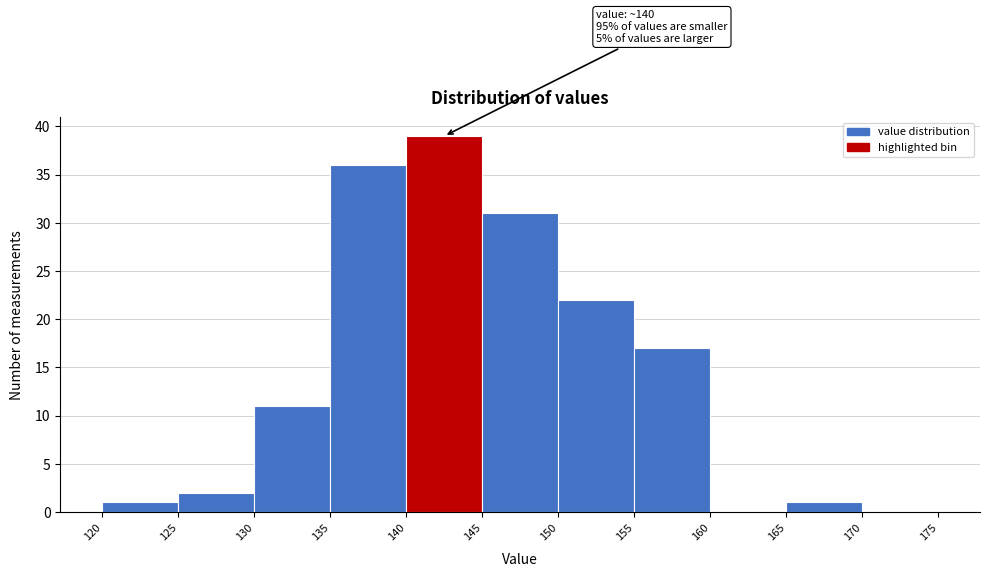

Which range on the x-axis has the tallest bar?

140 to 145